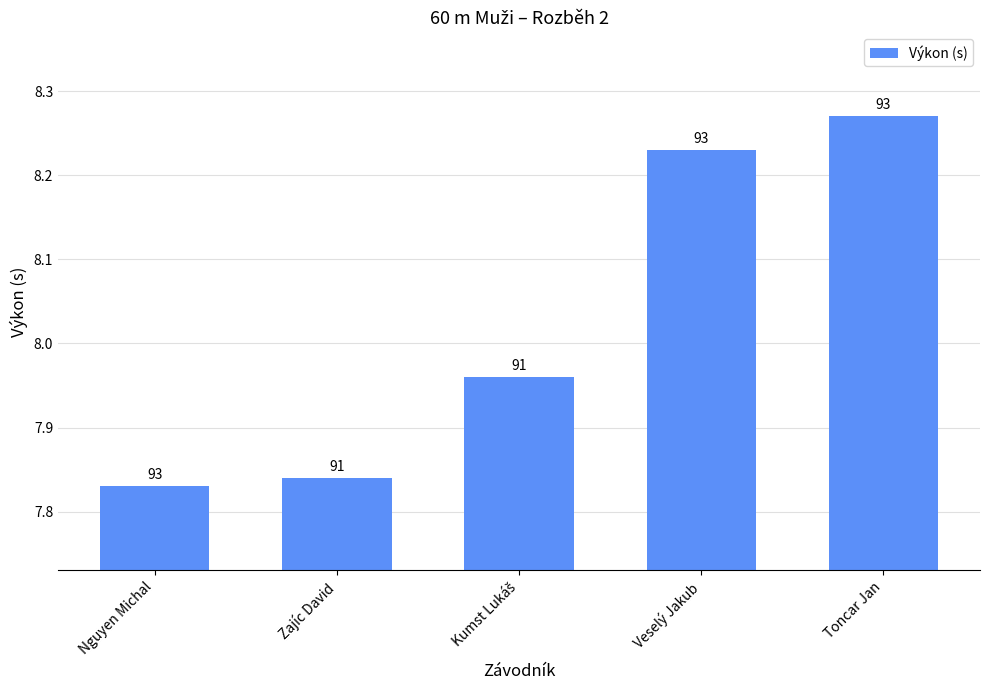

Which label corresponds to the largest value in the chart?

Toncar Jan